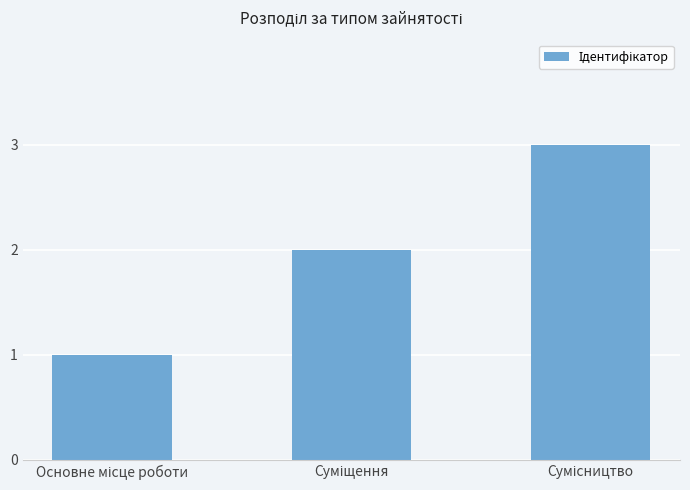

What is the sum of all values?

6